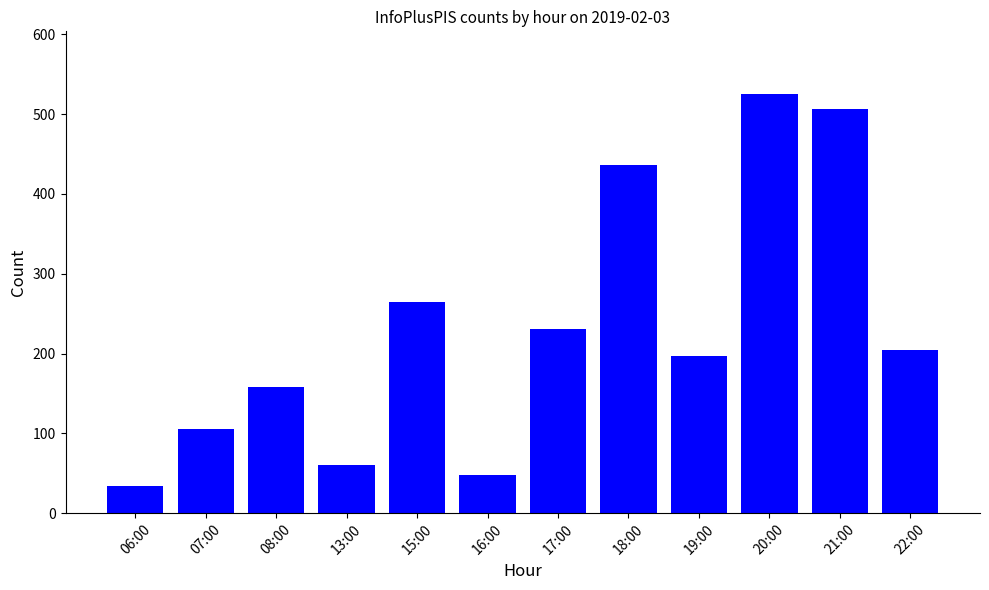

Does the chart contain any negative values?

No